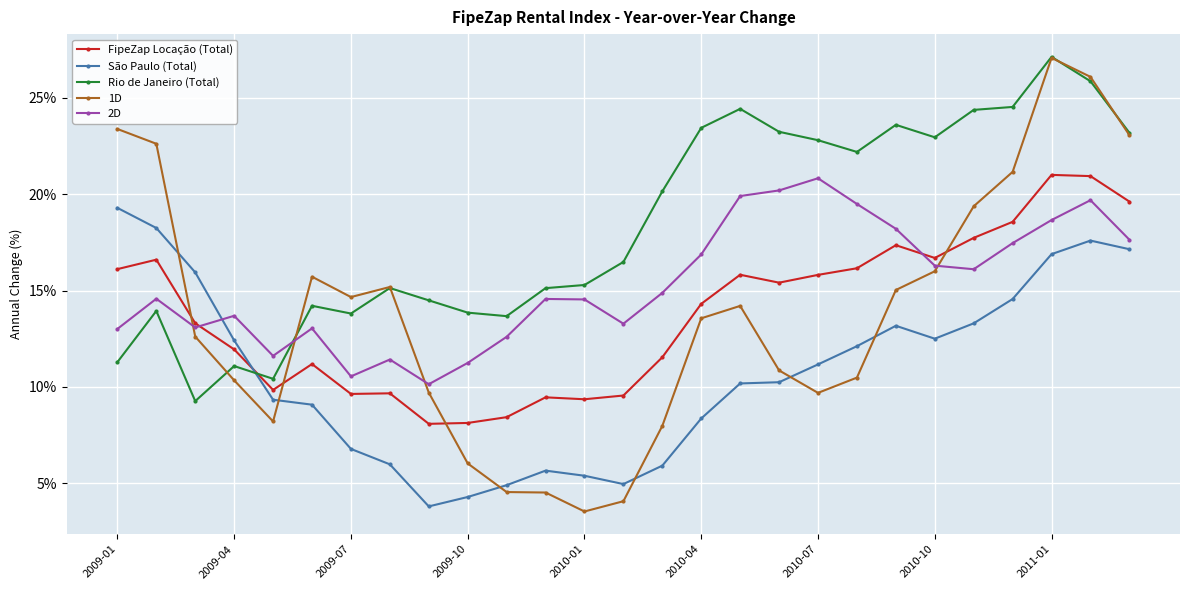

True or false: 2D has more than 0 interior local peaks.

True